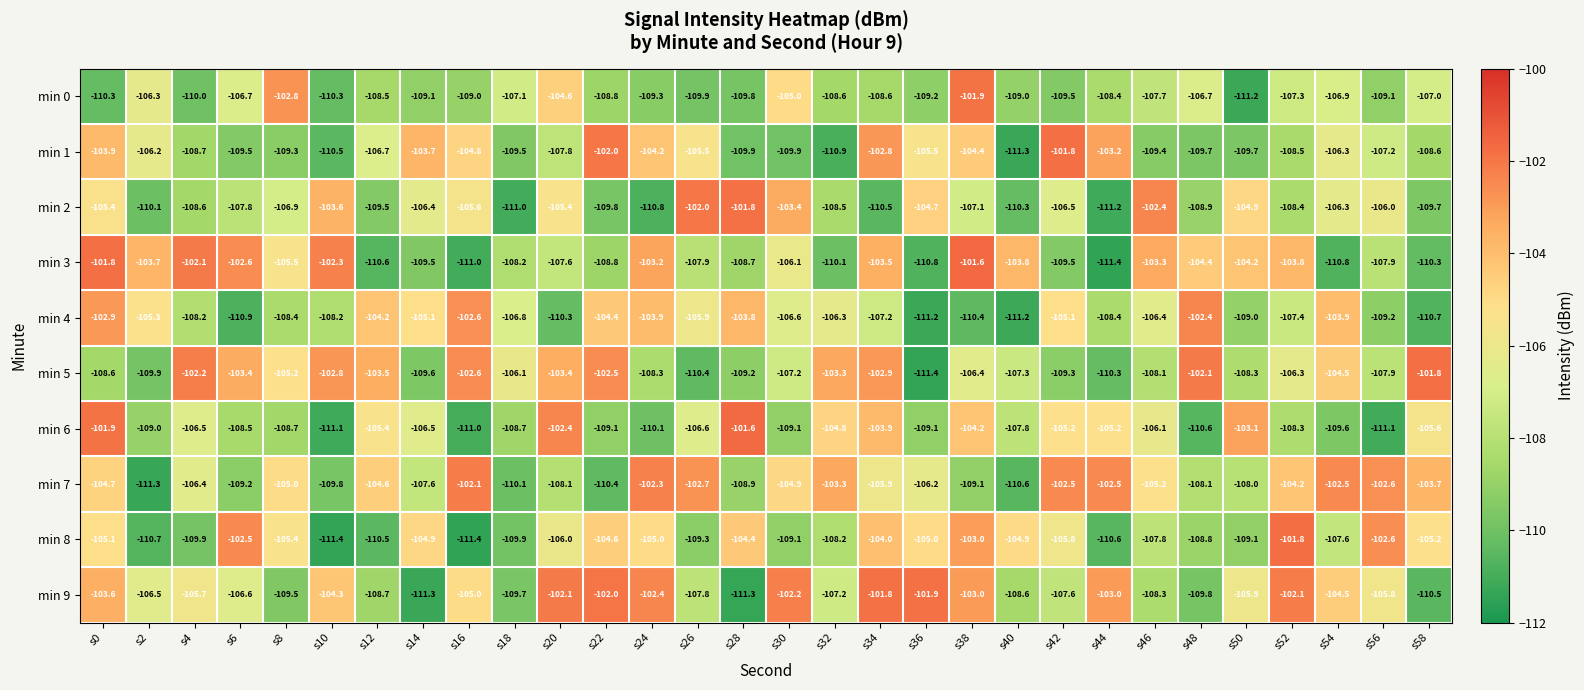

How many values in the min 5 series are below -106?

17